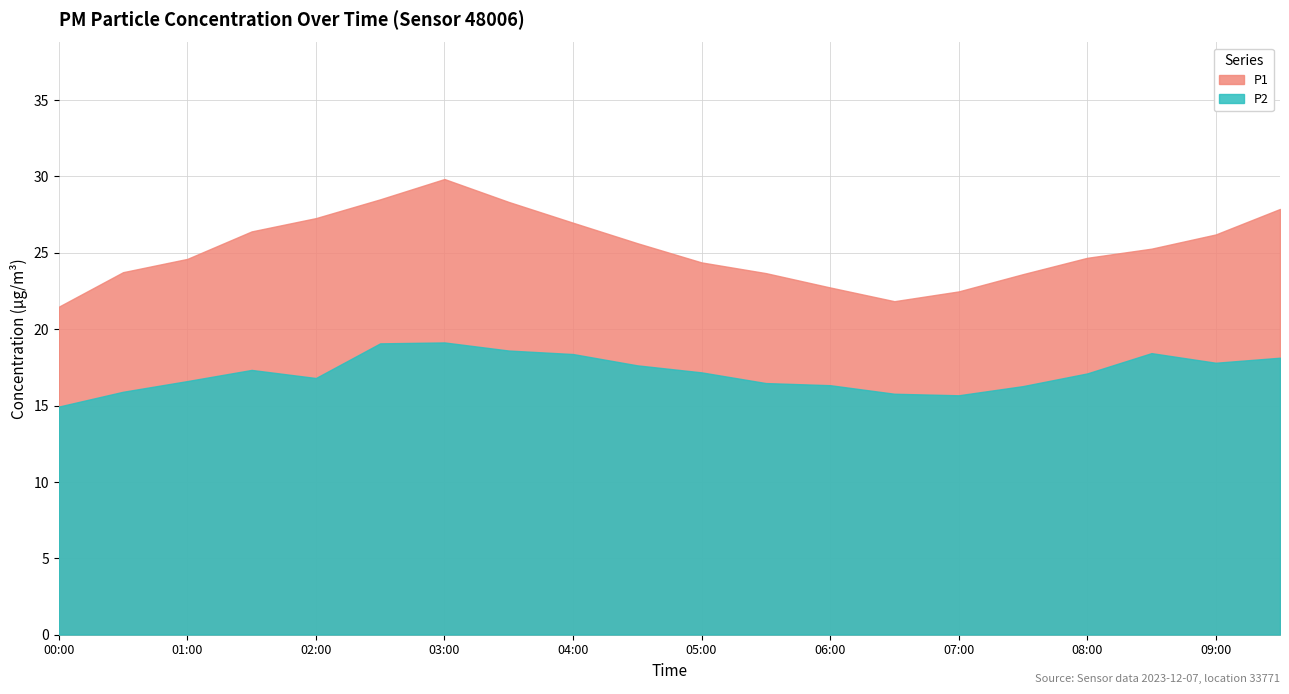

Where is P2 nearest to the value 17?

08:00